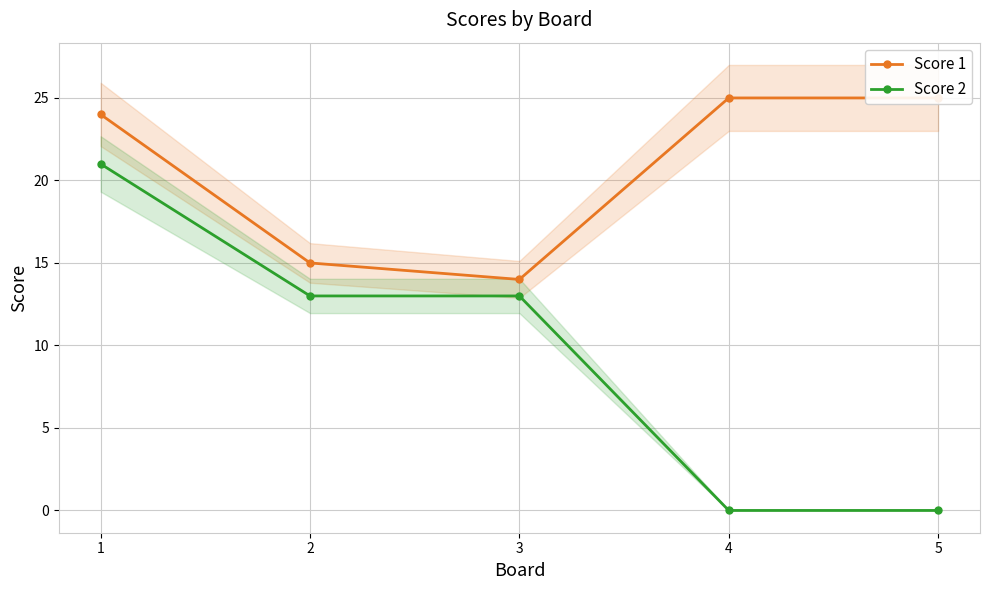

Rank the categories by Score 2 value from lowest to highest.

4, 5, 2, 3, 1